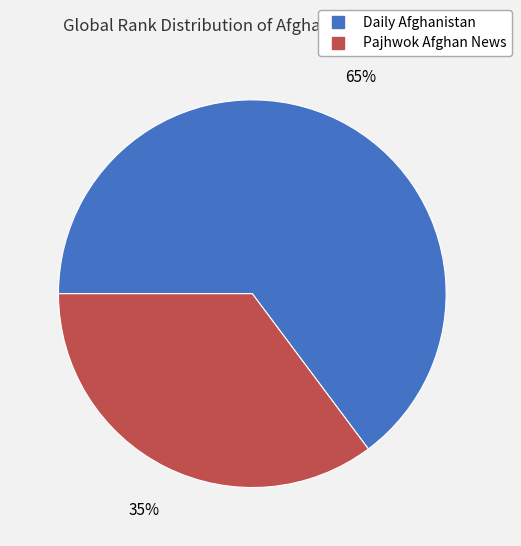

To the nearest percent, what is the difference between the largest and smallest slice percentages?

30%